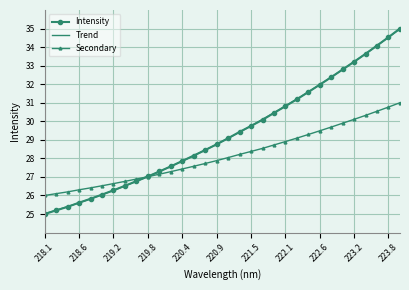

The value at 219.589 is 37.1. True or false?

False